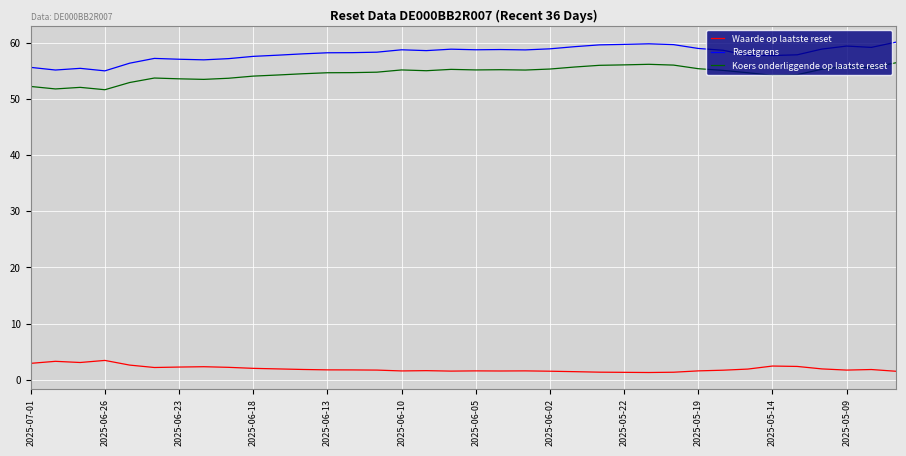

True or false: Koers onderliggende op laatste reset and Waarde op laatste reset cross at least once.

False